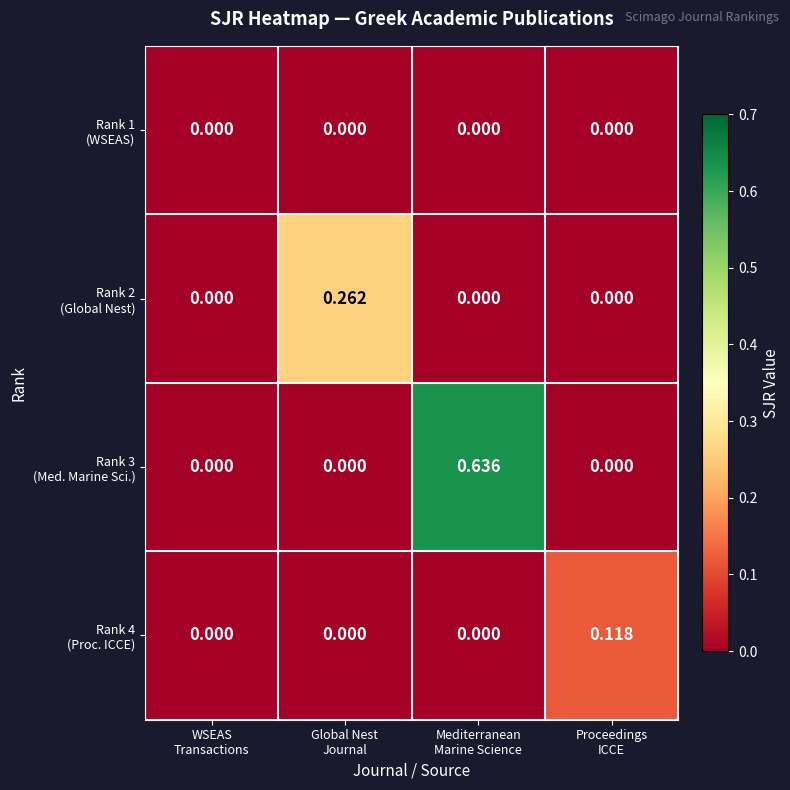

How many series are shown in this chart?

4